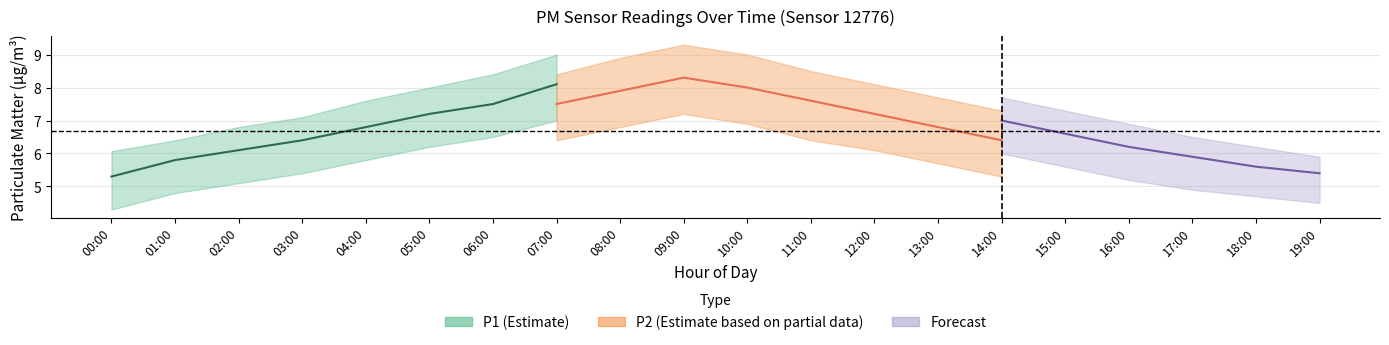

What position from the right is 10:00?

10